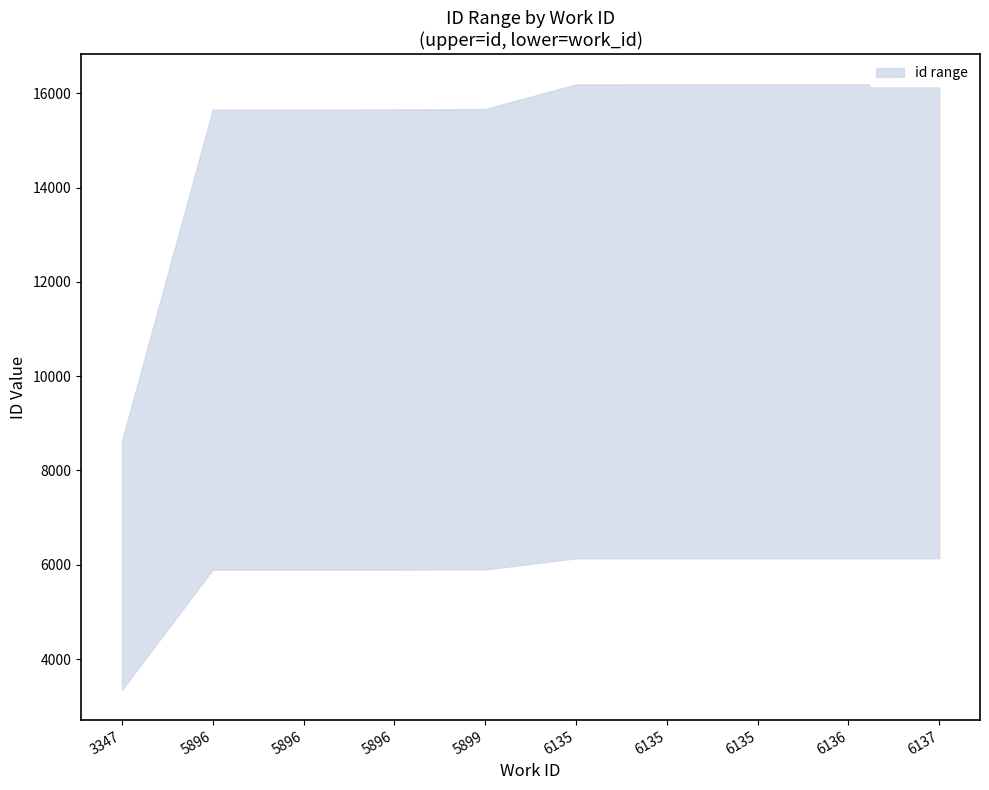

What is the label of the 6th point from the right?

5899